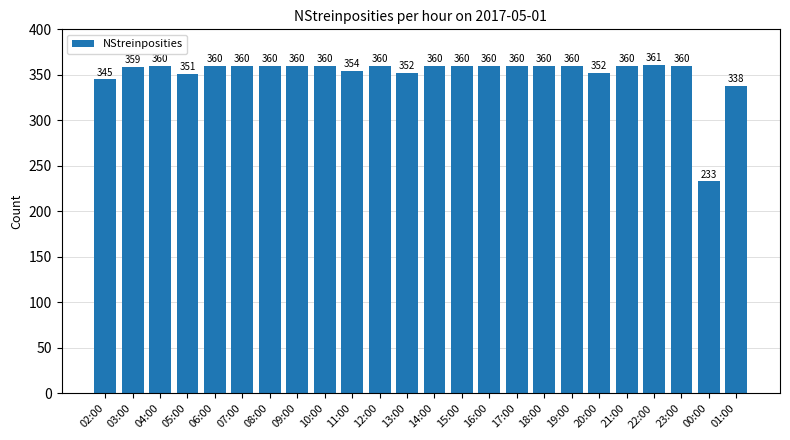

At which label is the value closest to 297?

01:00